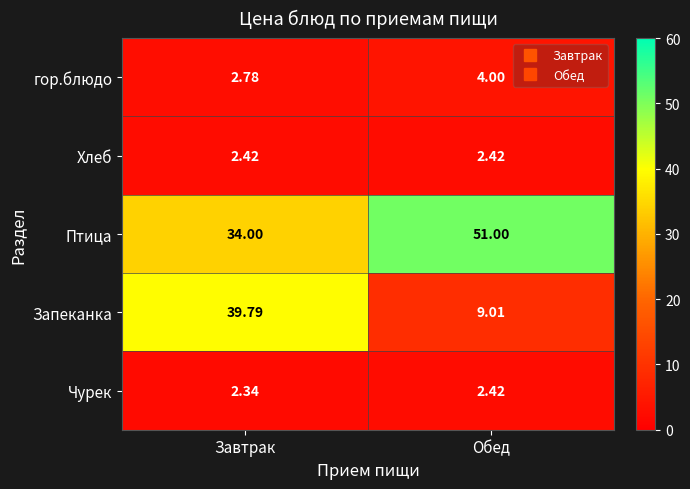

At which category is the sum across all series the highest?

Завтрак